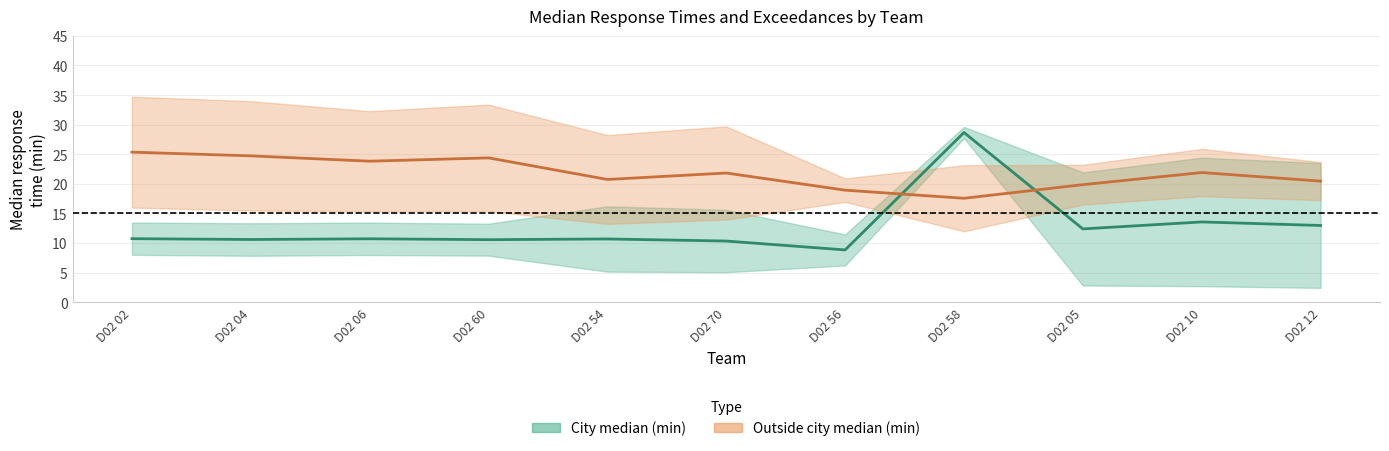

Which label corresponds to the smallest value in the chart?

D02 56